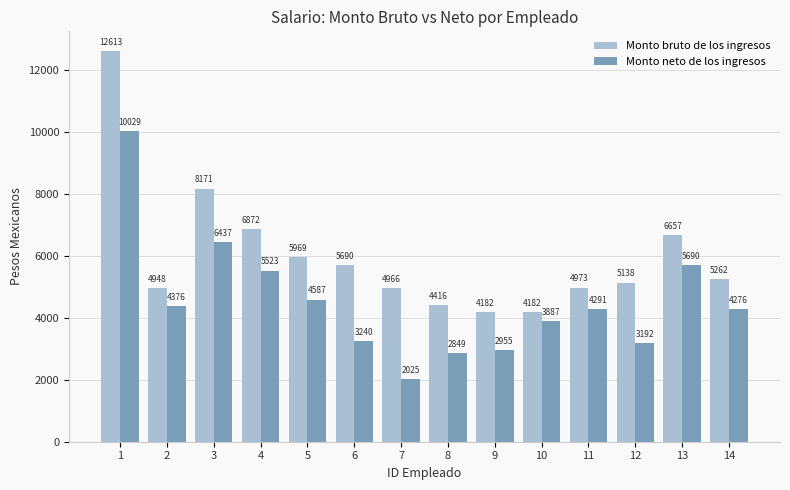

What is the spread (max minus min) of values at 13?

967.6